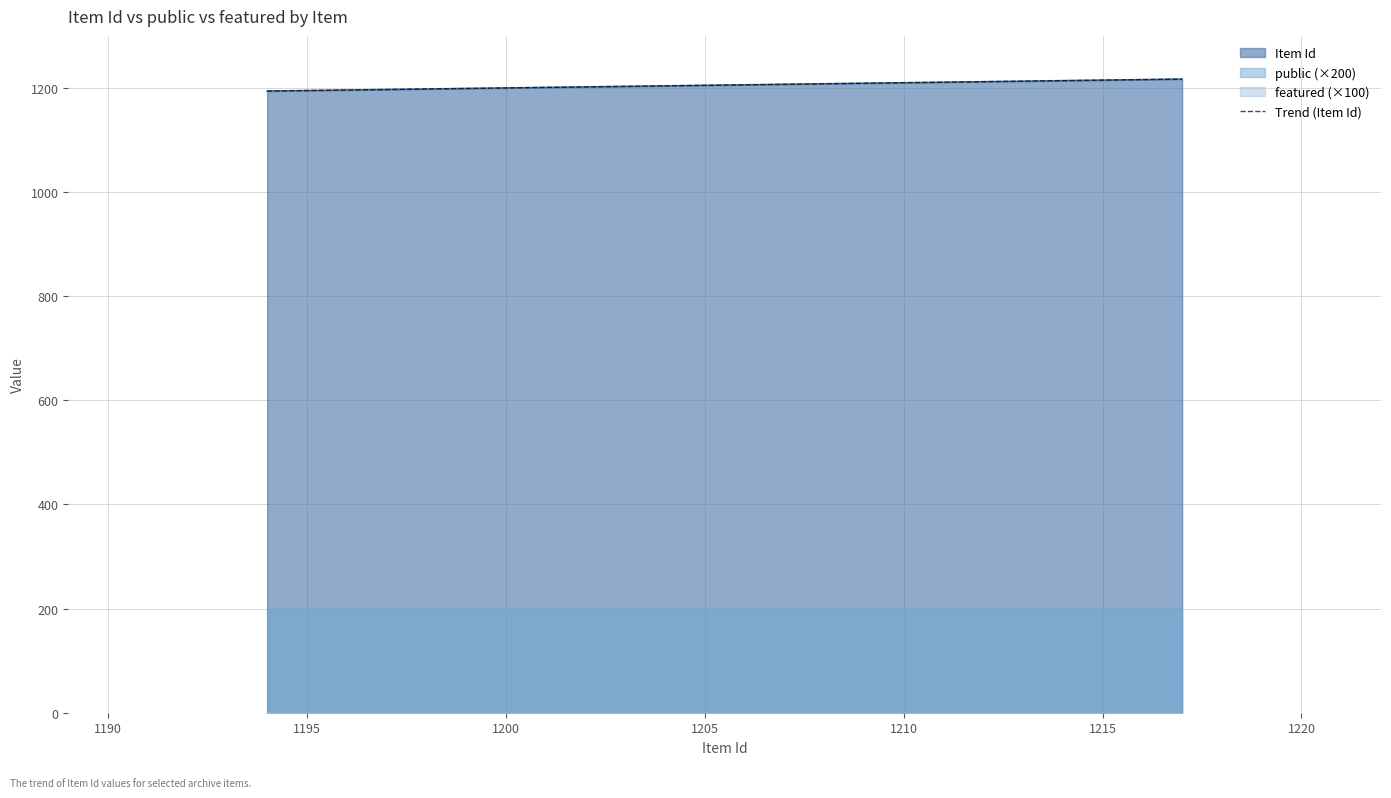

How many data points in Item Id are above 1201?

2